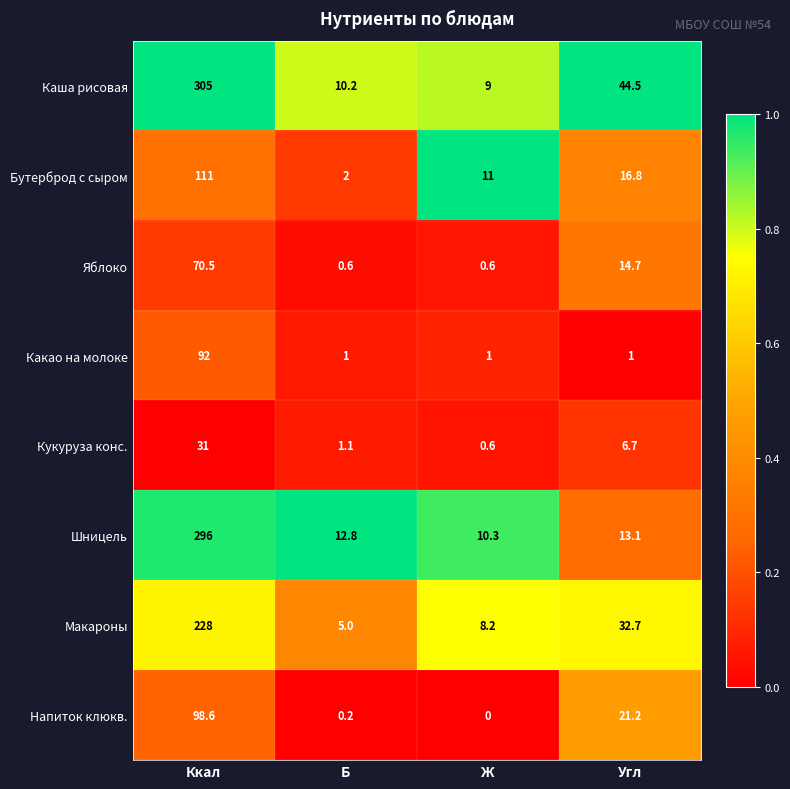

Which category has the lowest value across all series?

Ж